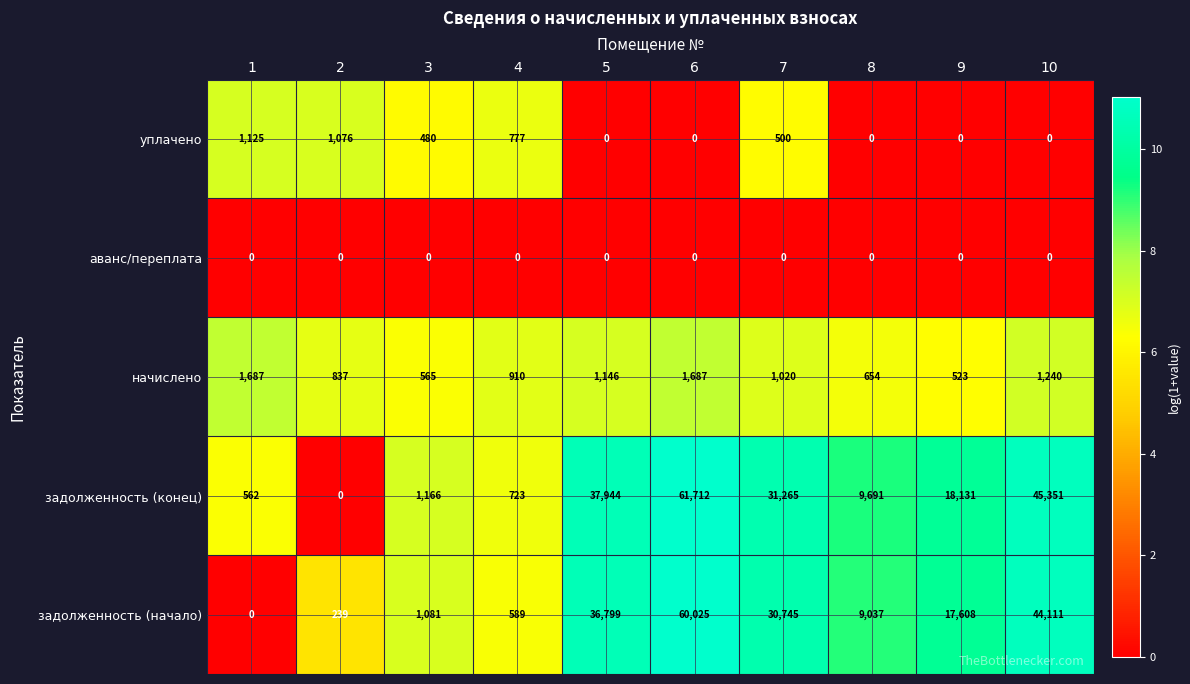

The задолженность (начало) series shows 60025 at 6. True or false?

True